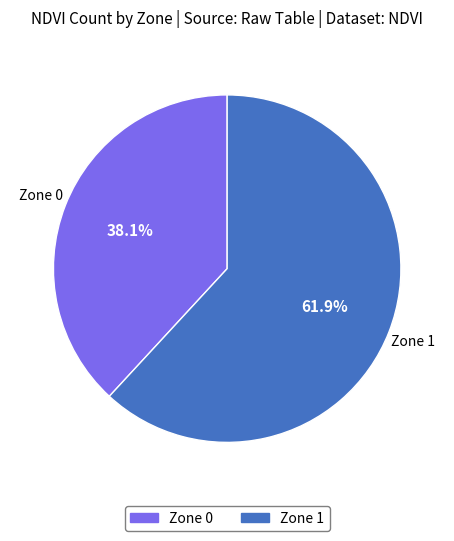

Approximately how many times larger is the value at Zone 0 compared to Zone 1?

0.6